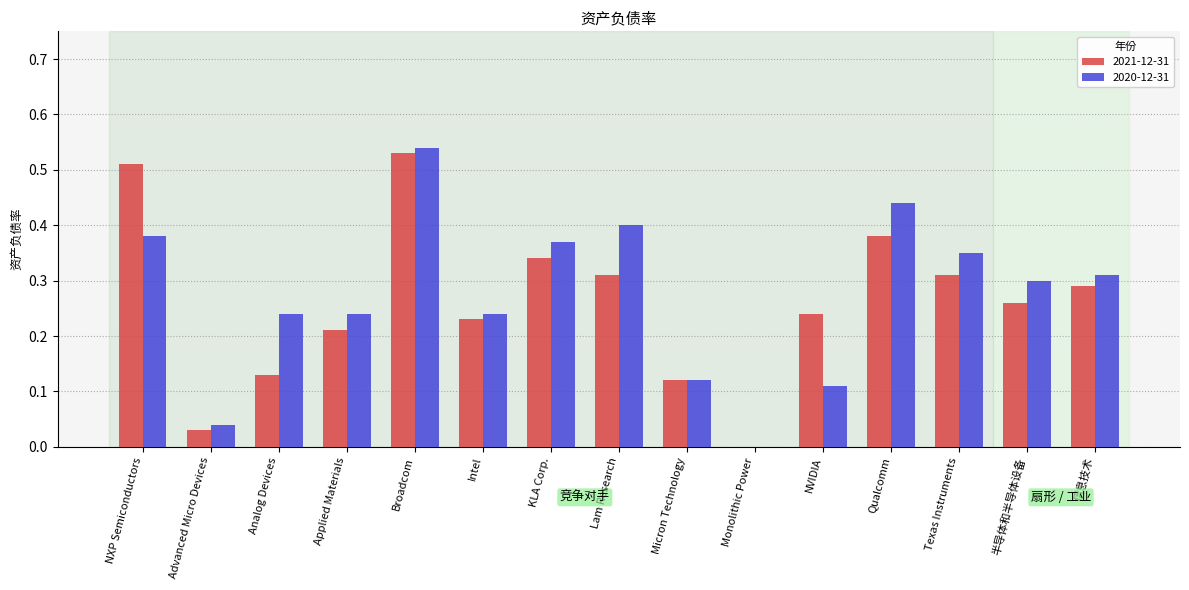

At which category is the sum across all series the highest?

Broadcom